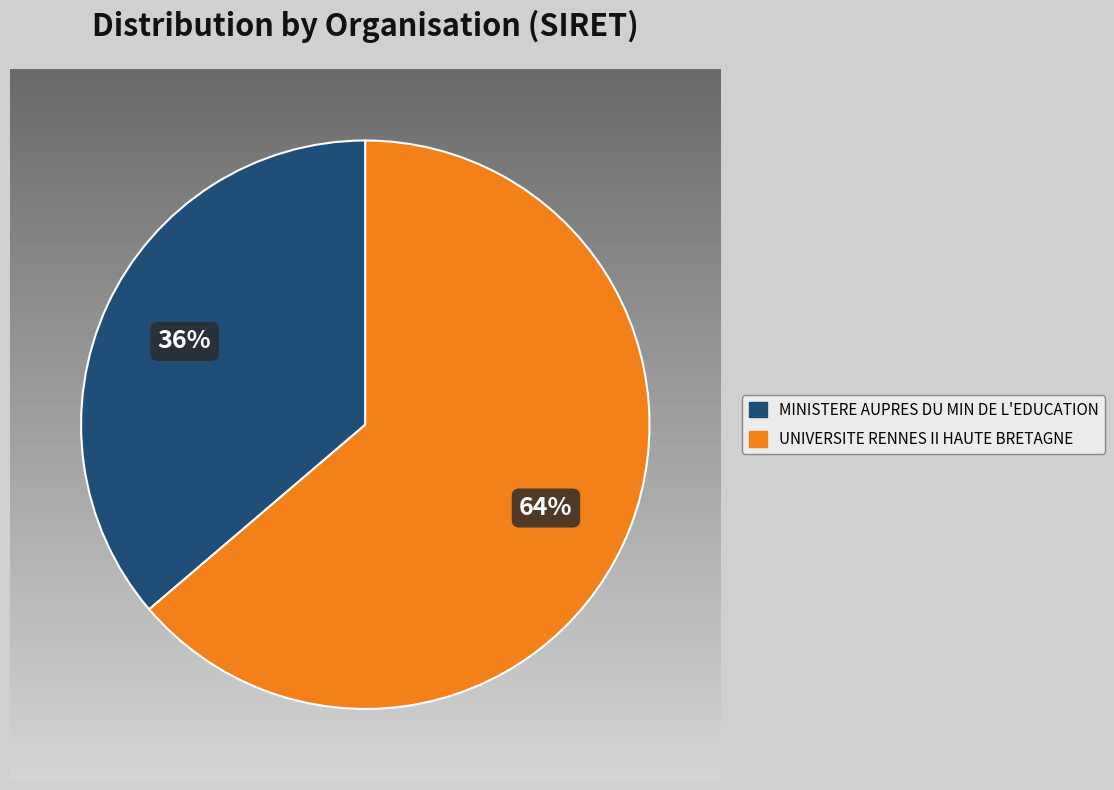

Which slice is the largest?

UNIVERSITE RENNES II HAUTE BRETAGNE